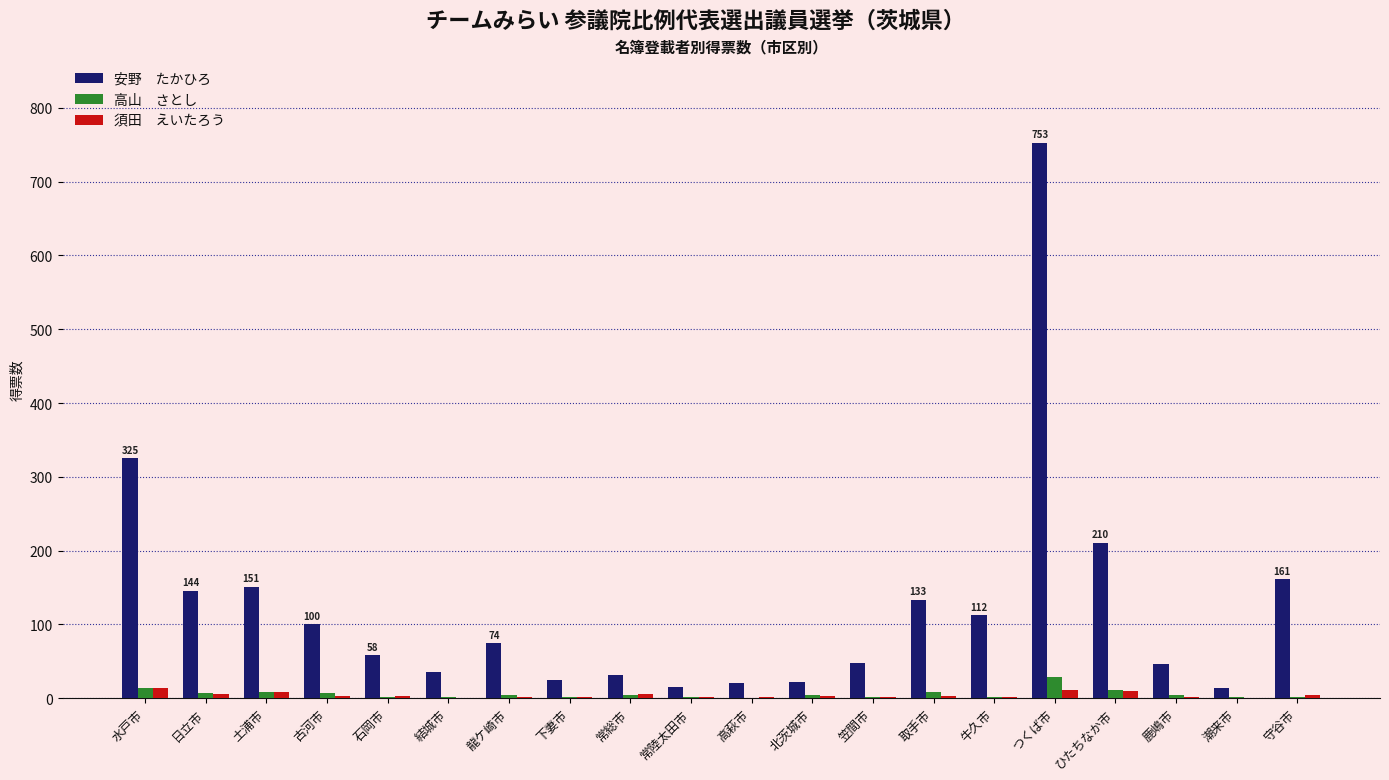

Are the bars grouped side by side (vs. stacked)?

Yes